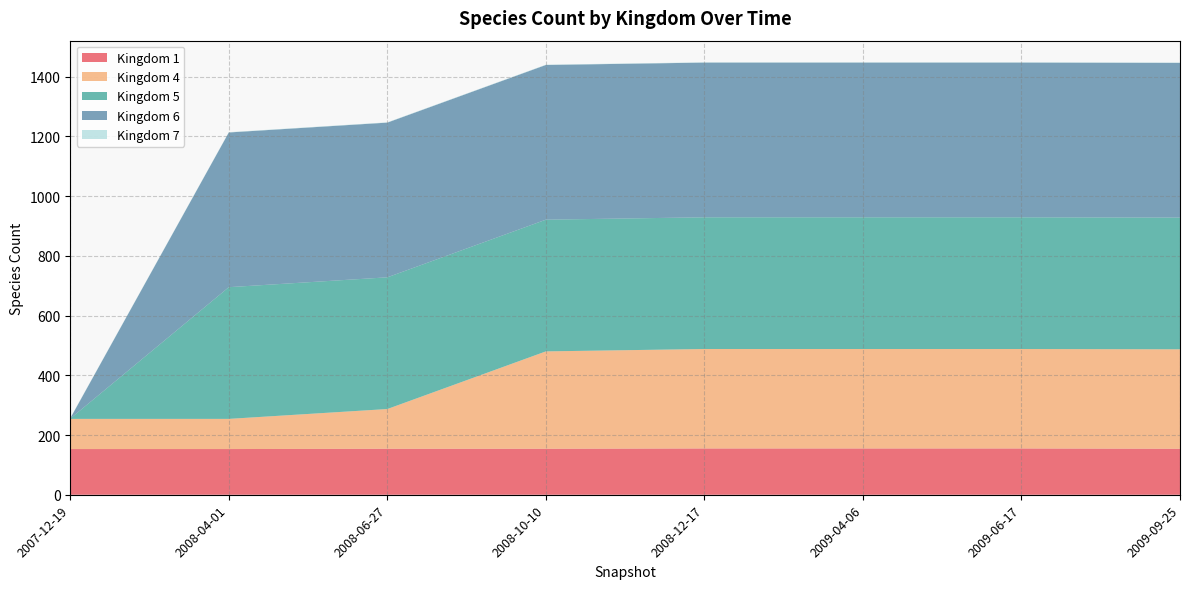

Reading right to left, list all the values displayed in this chart.

1: 154	155	155	155	154	154	153	153
4: 333	333	333	333	326	133	101	101
5: 441	441	441	441	441	441	441	1
6: 518	518	518	518	518	518	518	1
7: 1	1	1	1	1	1	1	1